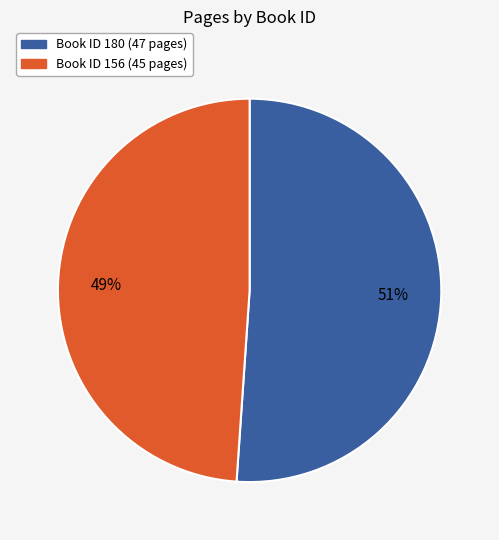

To the nearest percent, what is the difference between the largest and smallest slice percentages?

2%